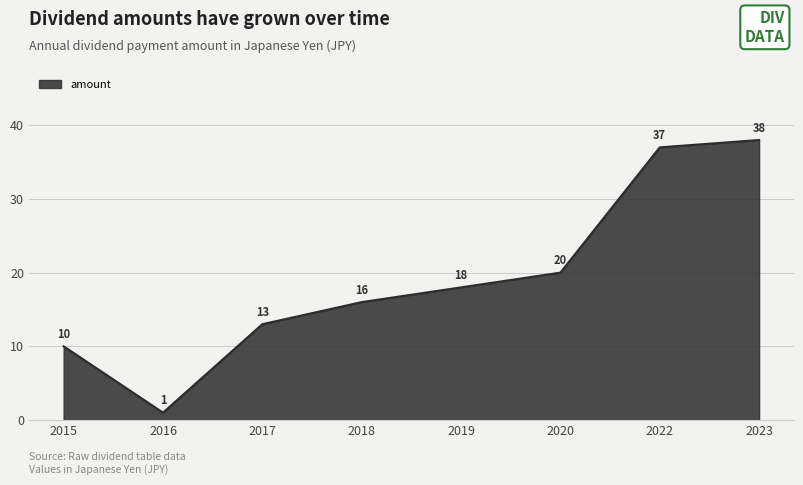

What is the change in value from 2015 to 2017?

+3